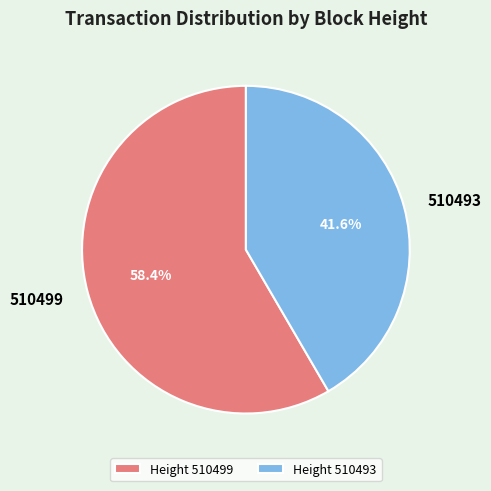

True or false: 510493 accounts for 42% of the total.

True